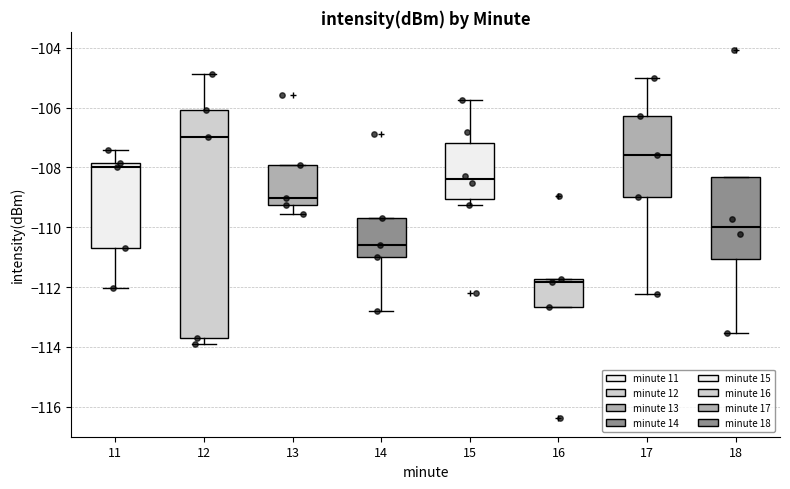

Reading left to right, transcribe this box plot: for each box, give where its median line is, the range the box spans, and where its two whiskers end, as read against the y-axis. The values are not printed on the chart, so give them approximately, as read against the axis.

11: median -108.0, box -110.6 to -107.8, whiskers -112.0 to -107.4
12: median -107.0, box -113.6 to -106.0, whiskers -113.8 to -104.8
13: median -109.0, box -109.2 to -108.0, whiskers -109.6 to -108.0
14: median -110.6, box -111.0 to -109.8, whiskers -112.8 to -109.8
15: median -108.4, box -109.0 to -107.2, whiskers -109.2 to -105.8
16: median -111.8 (just below the box's upper edge), box -112.6 to -111.8, whiskers -112.6 to -111.8
17: median -107.6, box -109.0 to -106.2, whiskers -112.2 to -105.0
18: median -110.0, box -111.0 to -108.4, whiskers -113.6 to -108.4